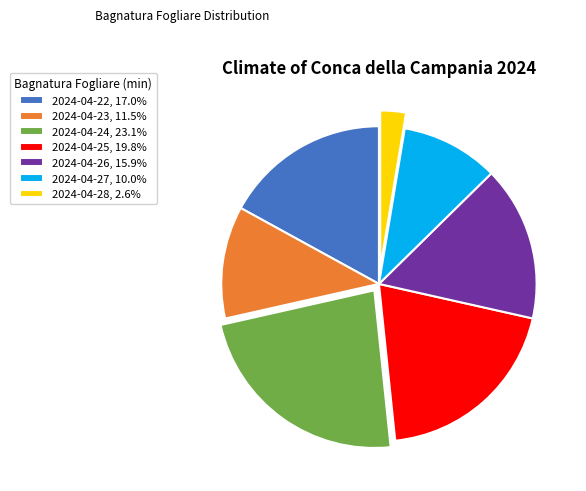

How many segments does this pie chart have?

7